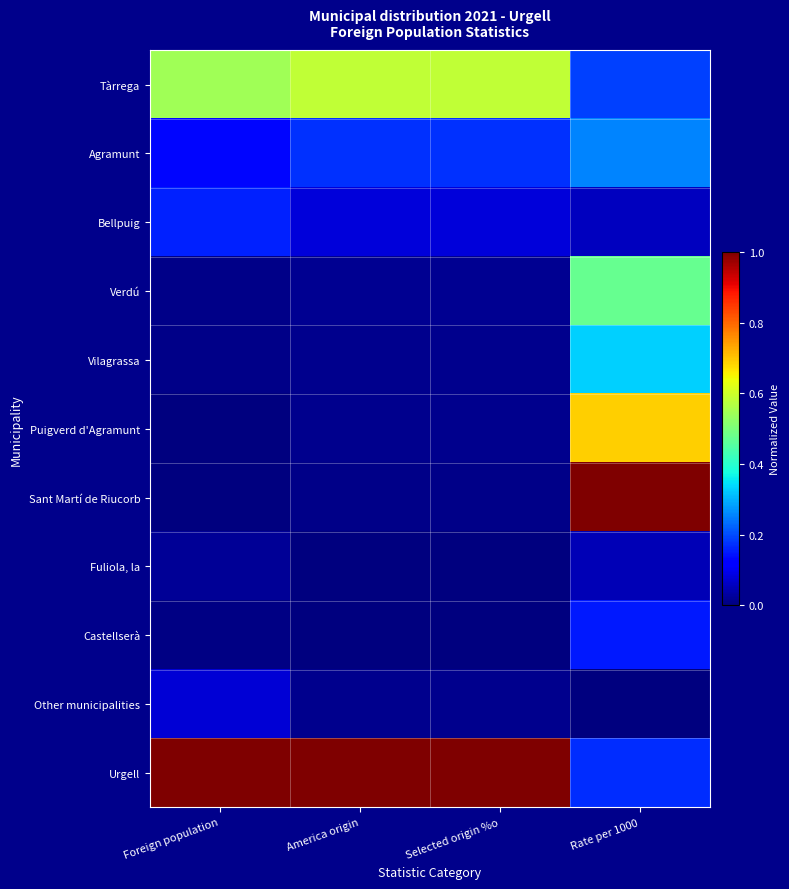

Reading left to right, extract all data points from this chart.

Tàrrega: Foreign population=0.5	America origin=0.6	Selected origin %o=0.6	Rate per 1000=0.2
Agramunt: Foreign population=0.1	America origin=0.2	Selected origin %o=0.2	Rate per 1000=0.3
Bellpuig: Foreign population=0.2	America origin=0.1	Selected origin %o=0.1	Rate per 1000=0.1
Verdú: Foreign population=0.0	America origin=0.0	Selected origin %o=0.0	Rate per 1000=0.5
Vilagrassa: Foreign population=0.0	America origin=0.0	Selected origin %o=0.0	Rate per 1000=0.3
Puigverd d'Agramunt: Foreign population=0.0	America origin=0.0	Selected origin %o=0.0	Rate per 1000=0.7
Sant Martí de Riucorb: Foreign population=0.0	America origin=0.0	Selected origin %o=0.0	Rate per 1000=1.0
Fuliola, la: Foreign population=0.0	America origin=0.0	Selected origin %o=0.0	Rate per 1000=0.0
Castellserà: Foreign population=0.0	America origin=0.0	Selected origin %o=0.0	Rate per 1000=0.2
Other municipalities: Foreign population=0.1	America origin=0.0	Selected origin %o=0.0	Rate per 1000=0.0
Urgell: Foreign population=1.0	America origin=1.0	Selected origin %o=1.0	Rate per 1000=0.2